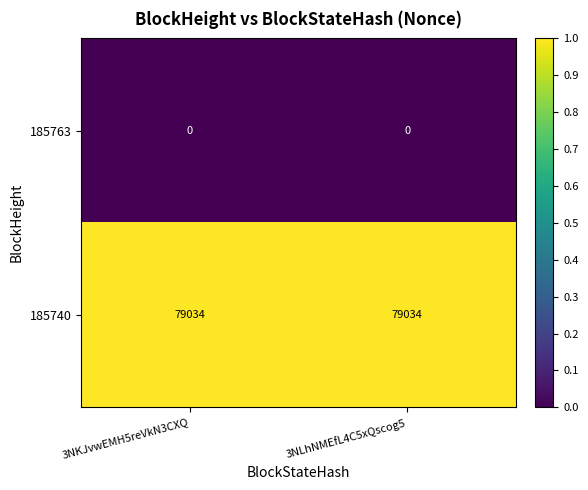

Reading left to right, extract all data points from this chart.

185763: 3NKJvwEMH5reVkN3CXQ=0	3NLhNMEfL4C5xQscog5=0
185740: 3NKJvwEMH5reVkN3CXQ=79034	3NLhNMEfL4C5xQscog5=79034